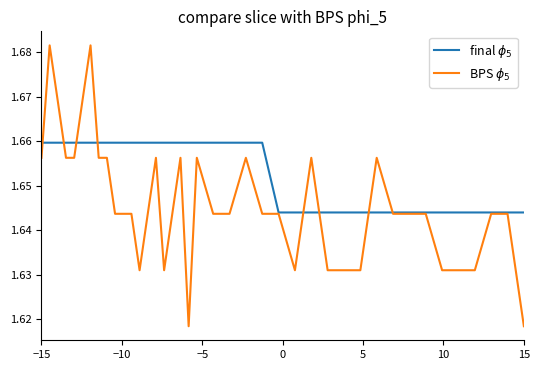

Which series has the largest total across all categories?

final $\phi_5$